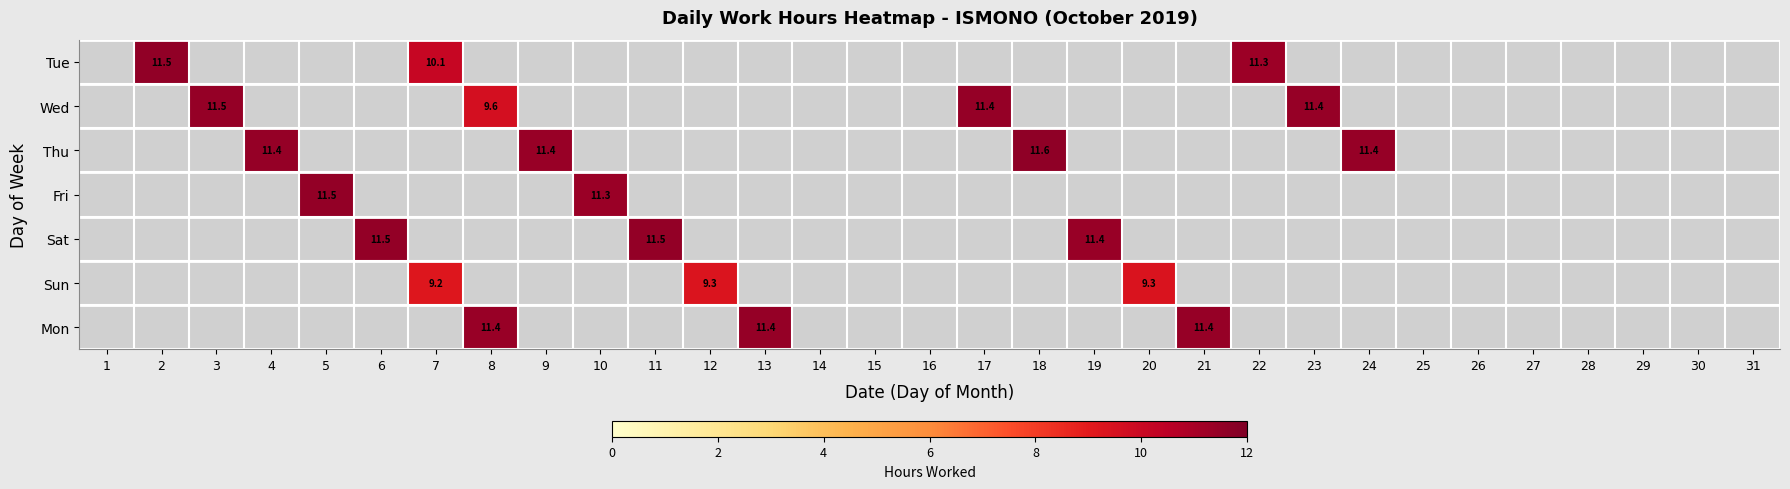

The value of Tue at 15 is -6.0. True or false?

False